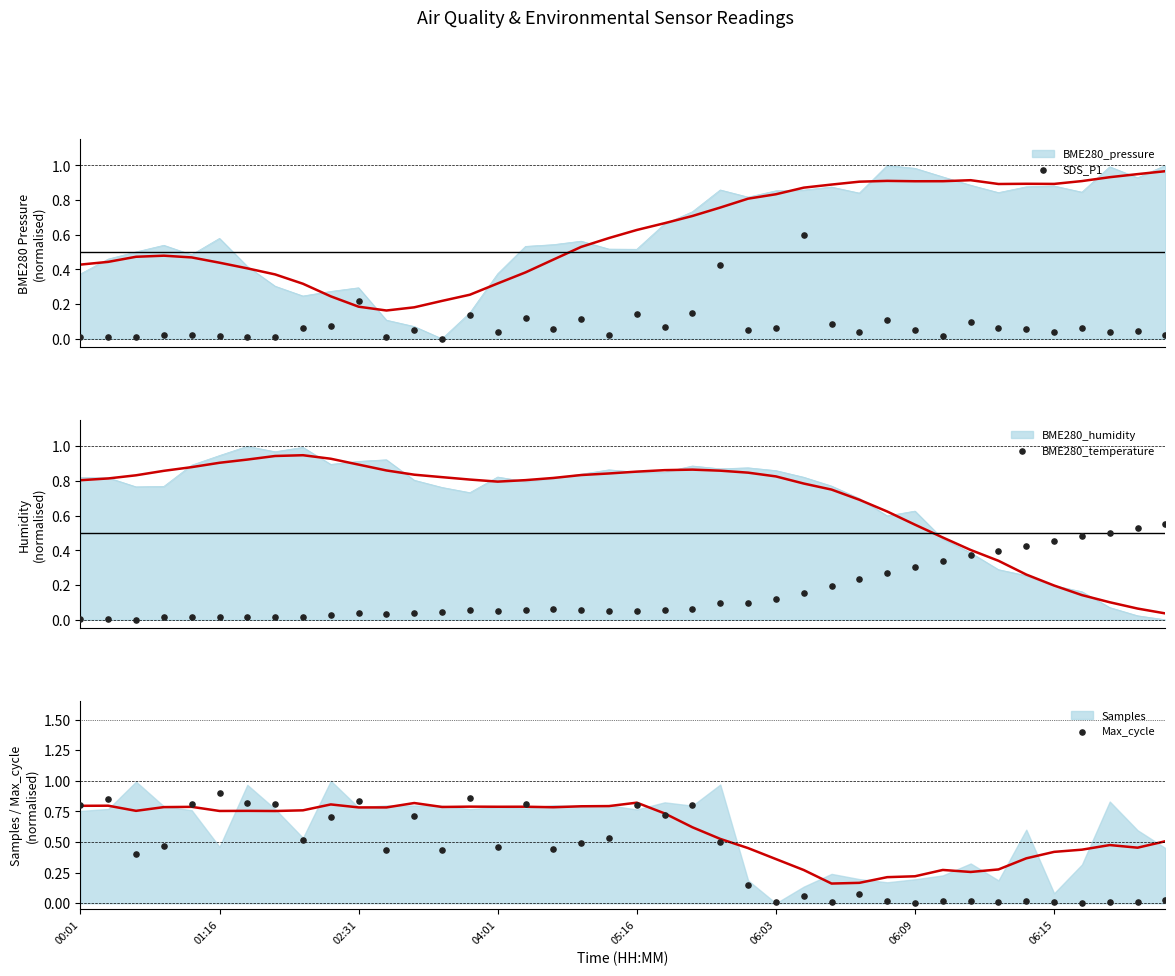

Which series reaches the minimum Y coordinate?

SDS_P1